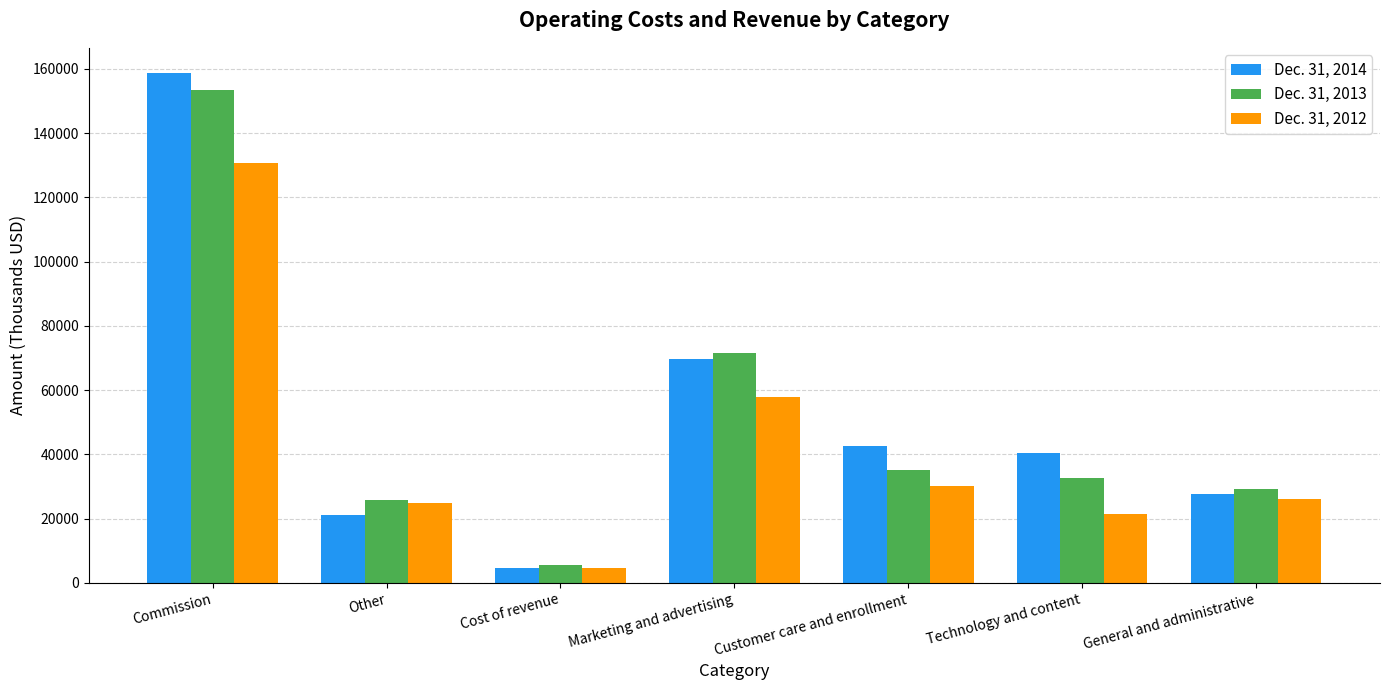

Between Marketing and advertising and Customer care and enrollment, which series saw the biggest shift?

Dec. 31, 2013